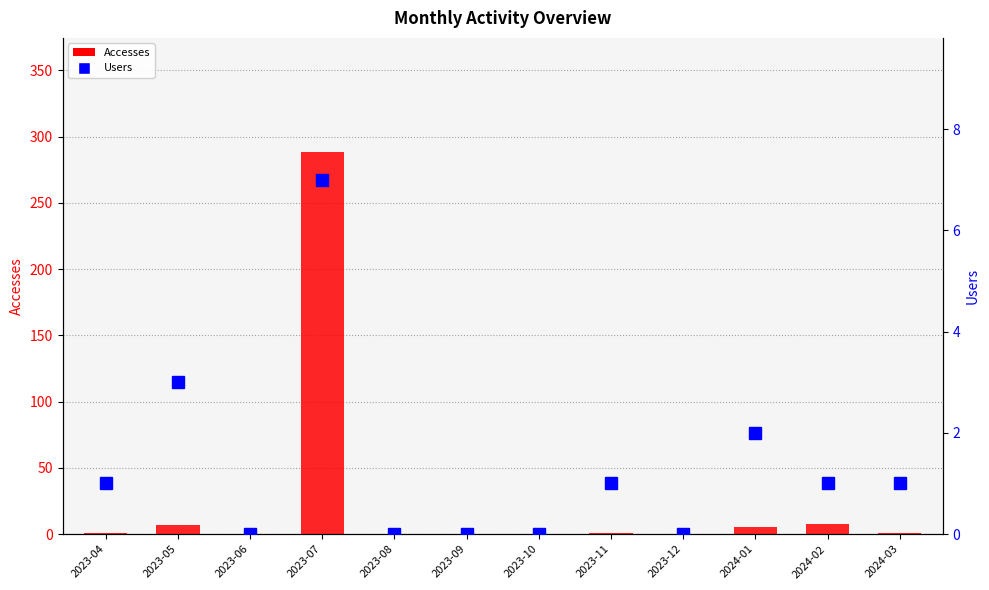

Reading left to right, extract all data points from this chart.

Accesses: 1	7	0	288	0	0	0	1	0	5	8	1
Users: 1	3	0	7	0	0	0	1	0	2	1	1